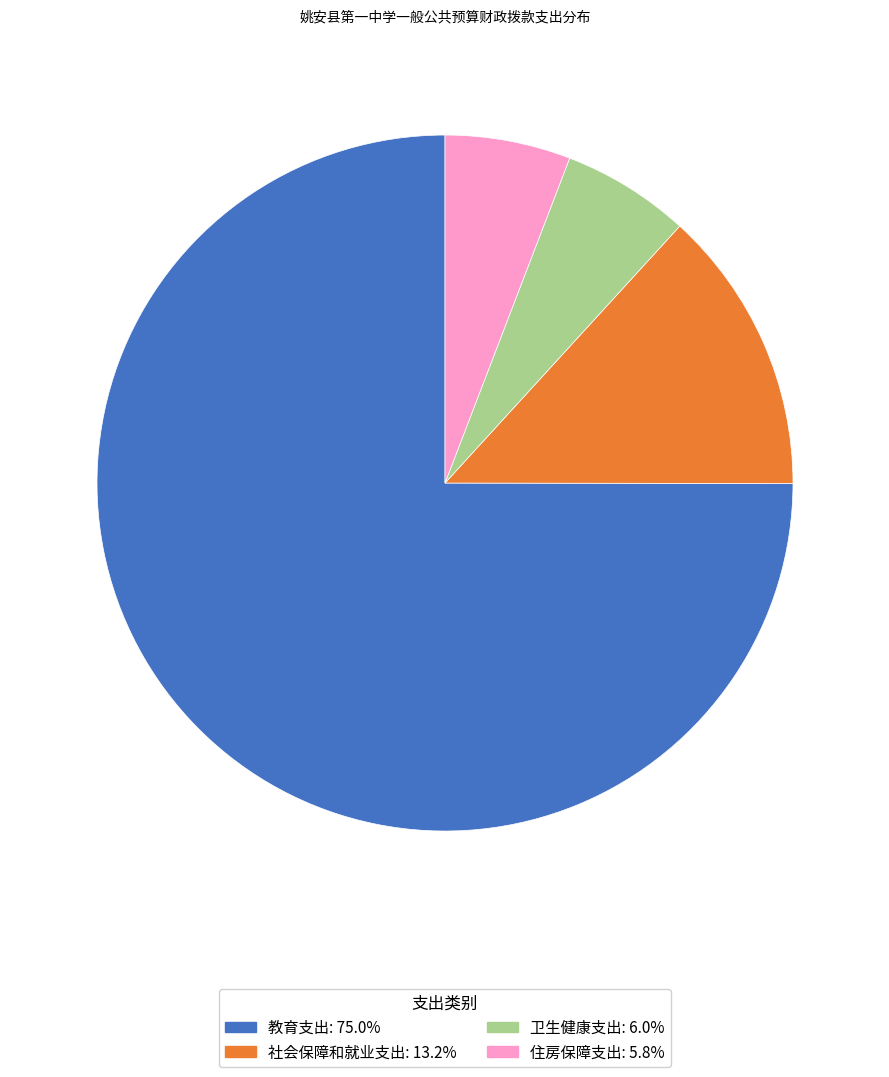

Which slice is the largest?

教育支出